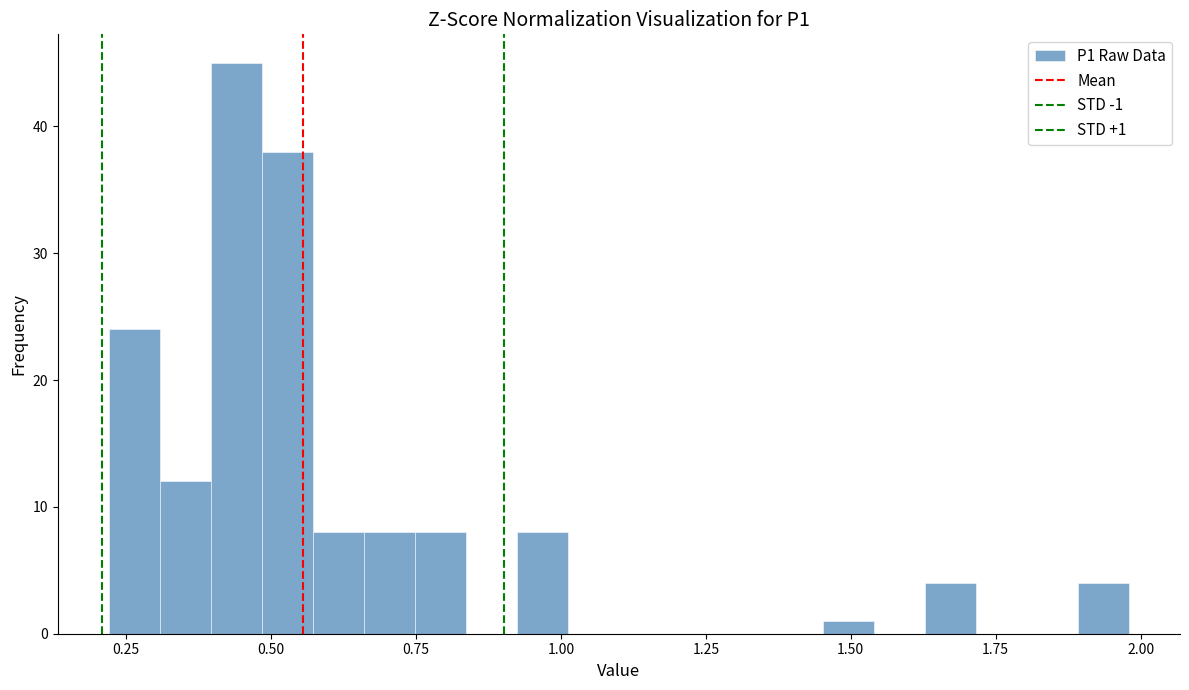

Read against the x-axis, roughly where is the centre of the tallest bar?

0.45